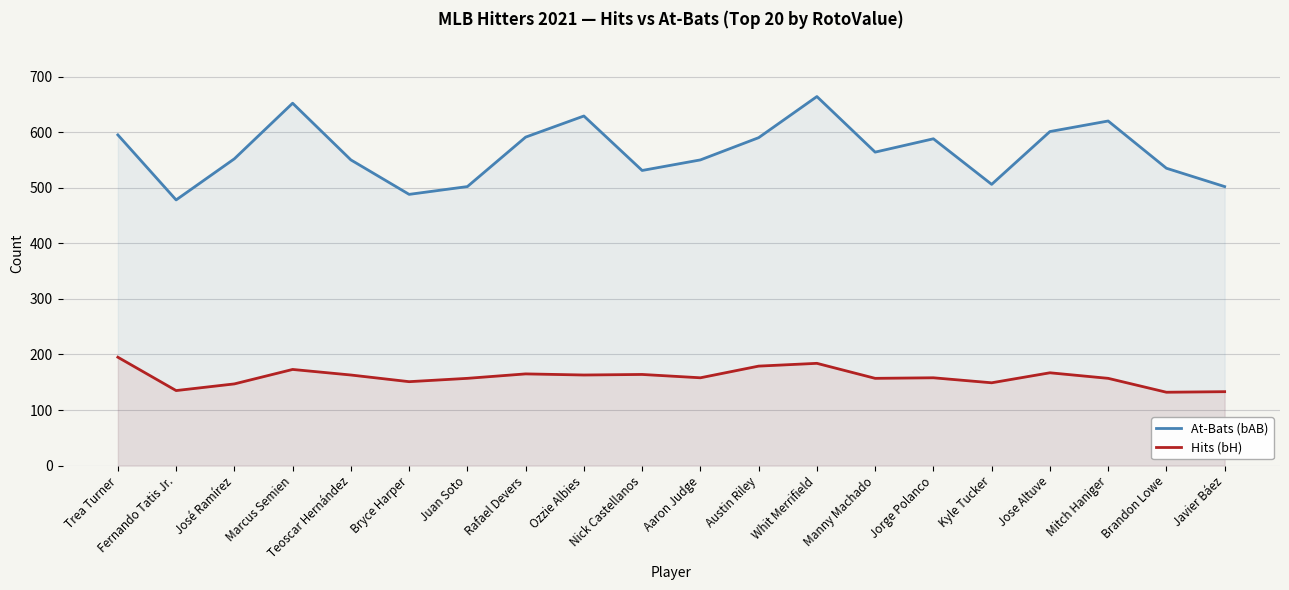

What is the difference between the highest and lowest values at Whit Merrifield?

480